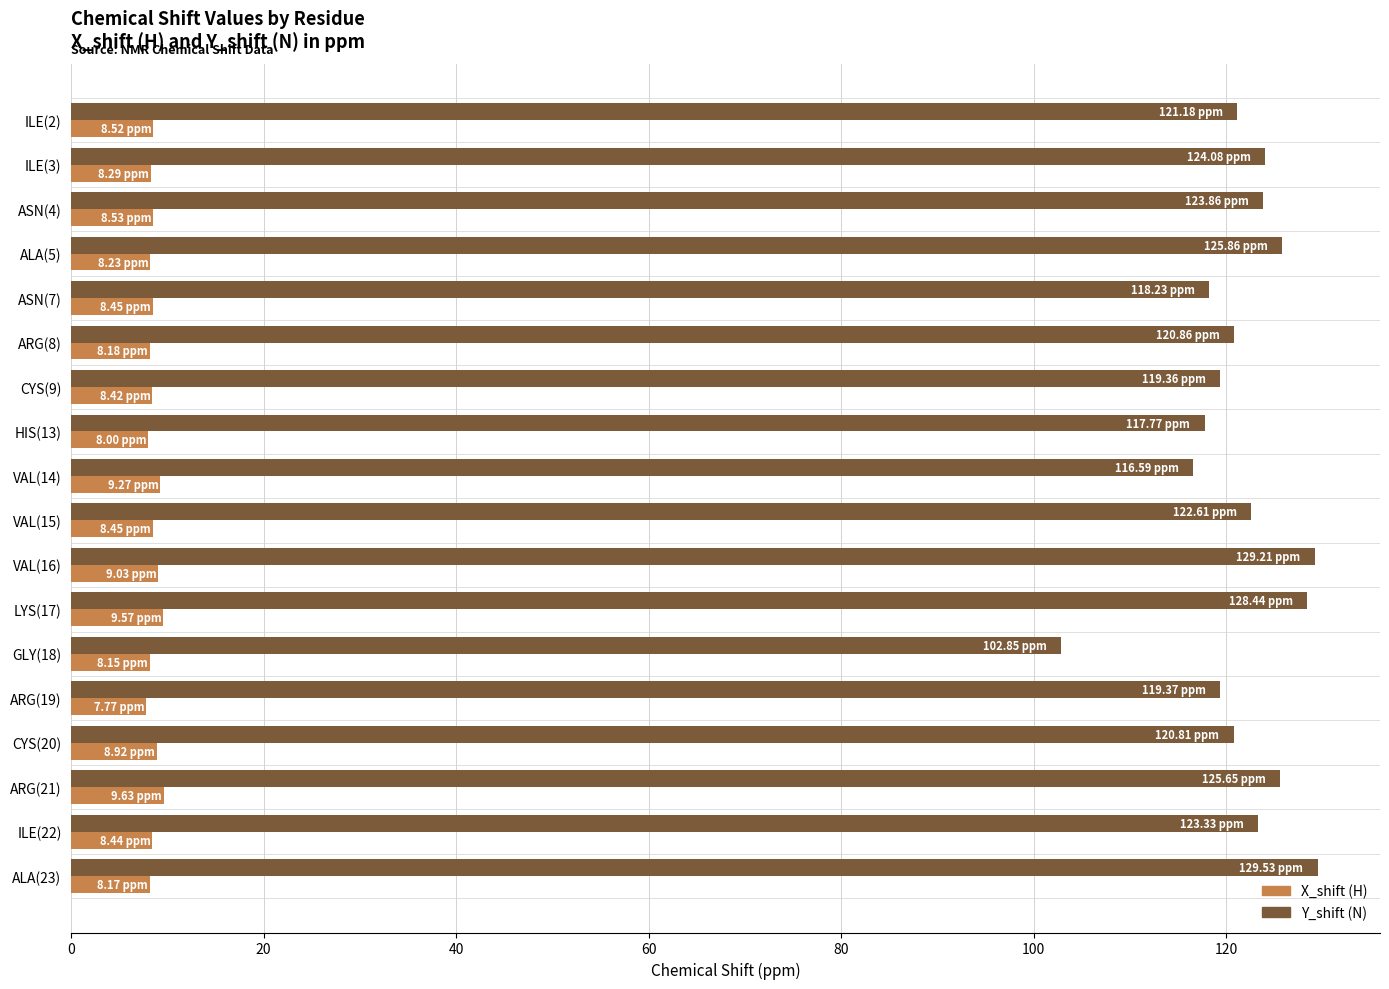

What is the spread (max minus min) of values at ARG(21)?

116.0